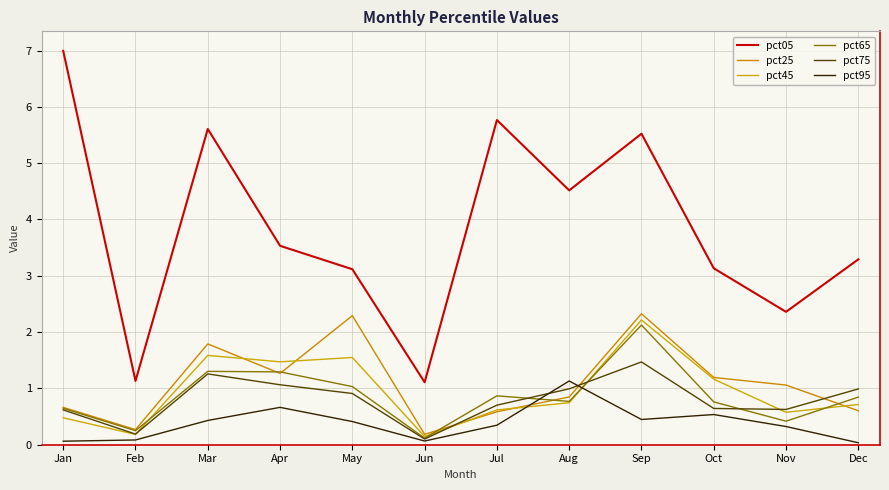

Which series changed the most between Feb and Jun?

pct65